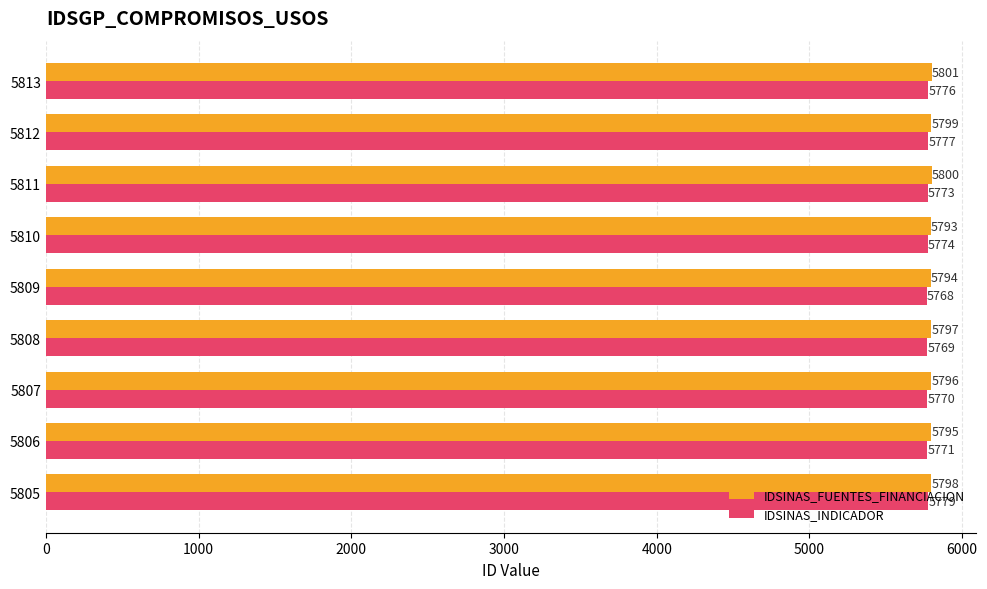

What is the difference between the maximum and minimum values in the IDSINAS_INDICADOR series?

11